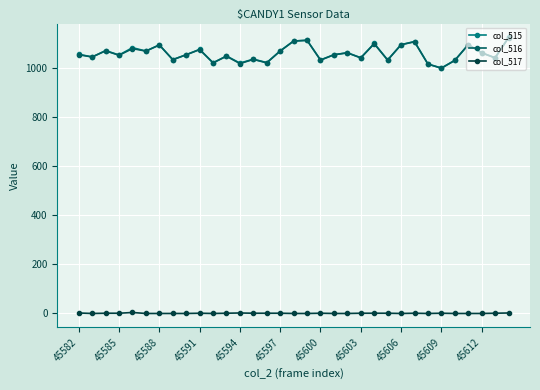

What is the maximum value shown in the chart?

1127